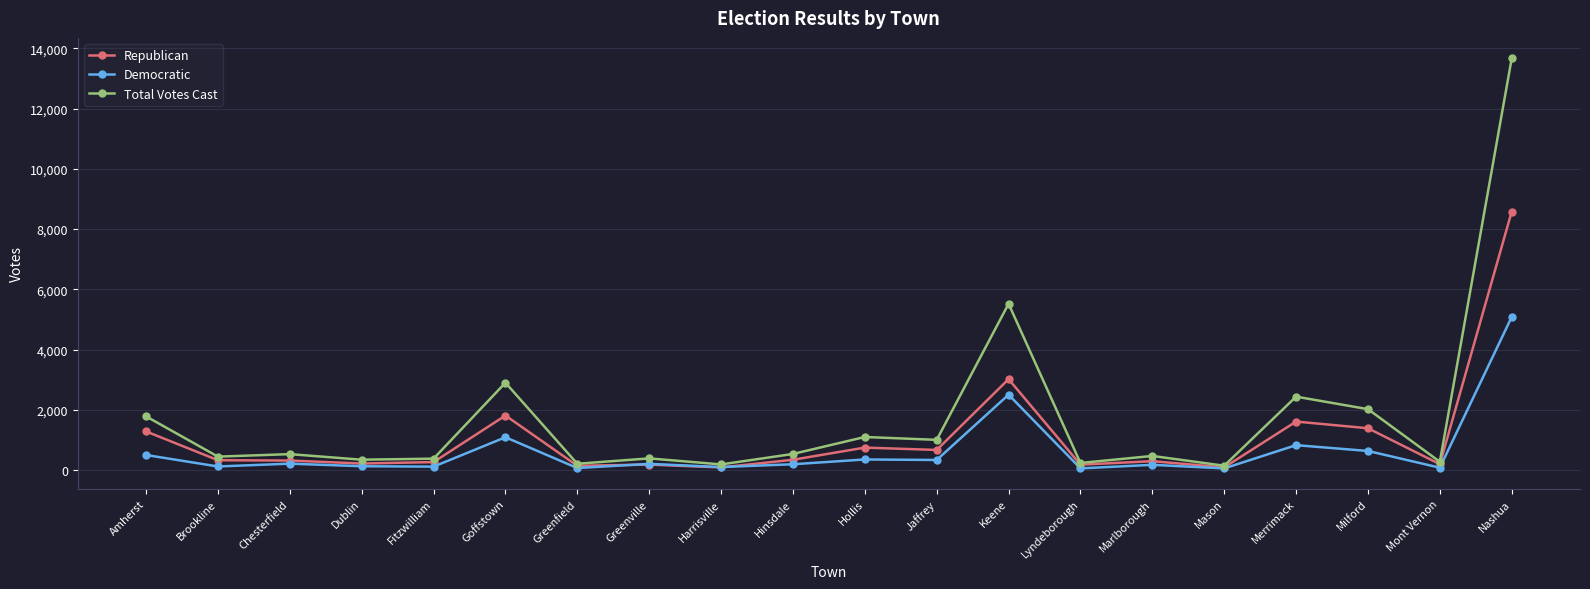

True or false: Democratic has more than 1 interior local peaks.

True